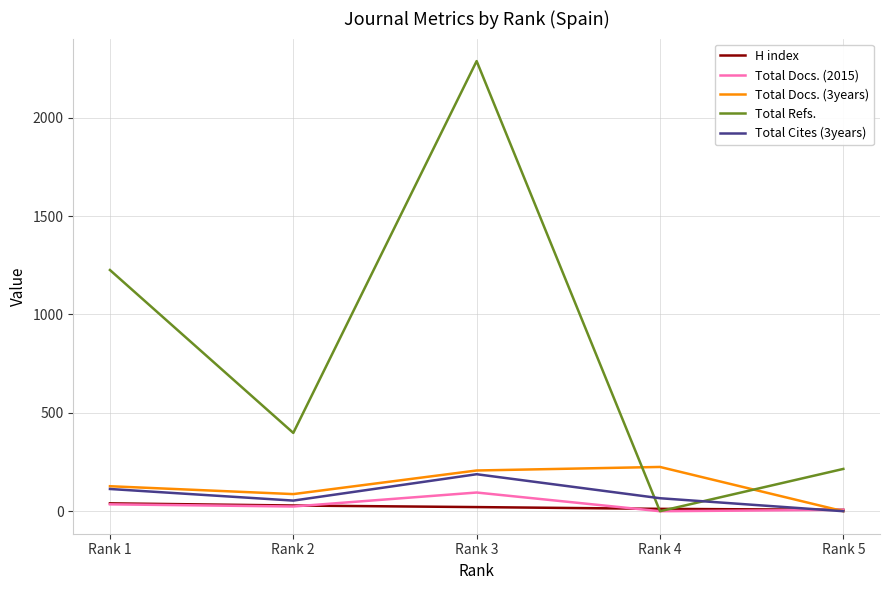

True or false: Total Docs. (3years) has a value of 225 at Rank 4.

True